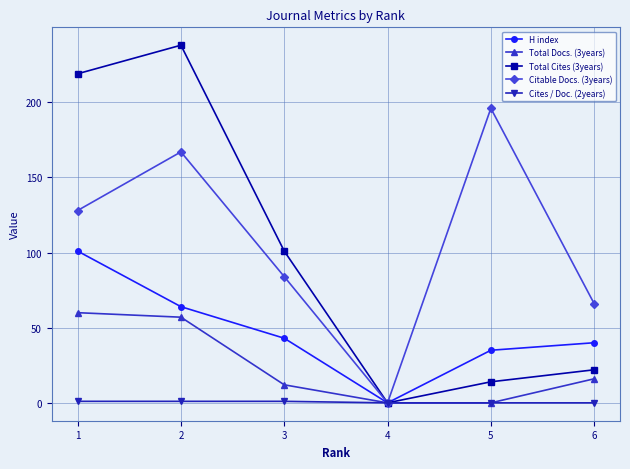

At which category does H index reach its first local valley?

4